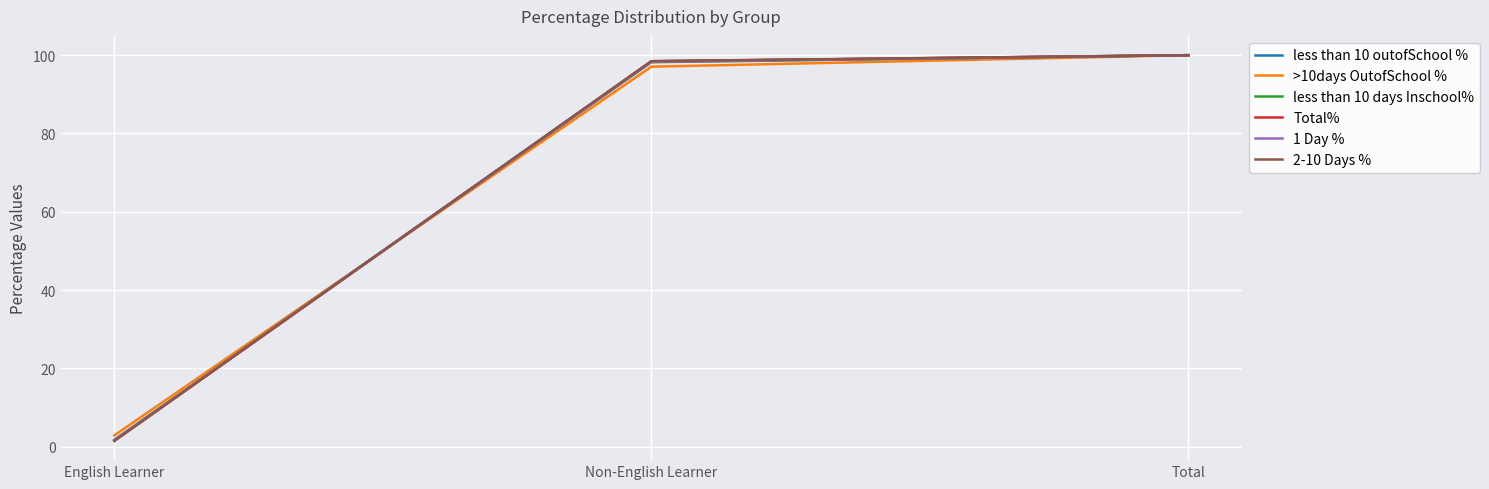

Which series has the widest spread of values?

2-10 Days %